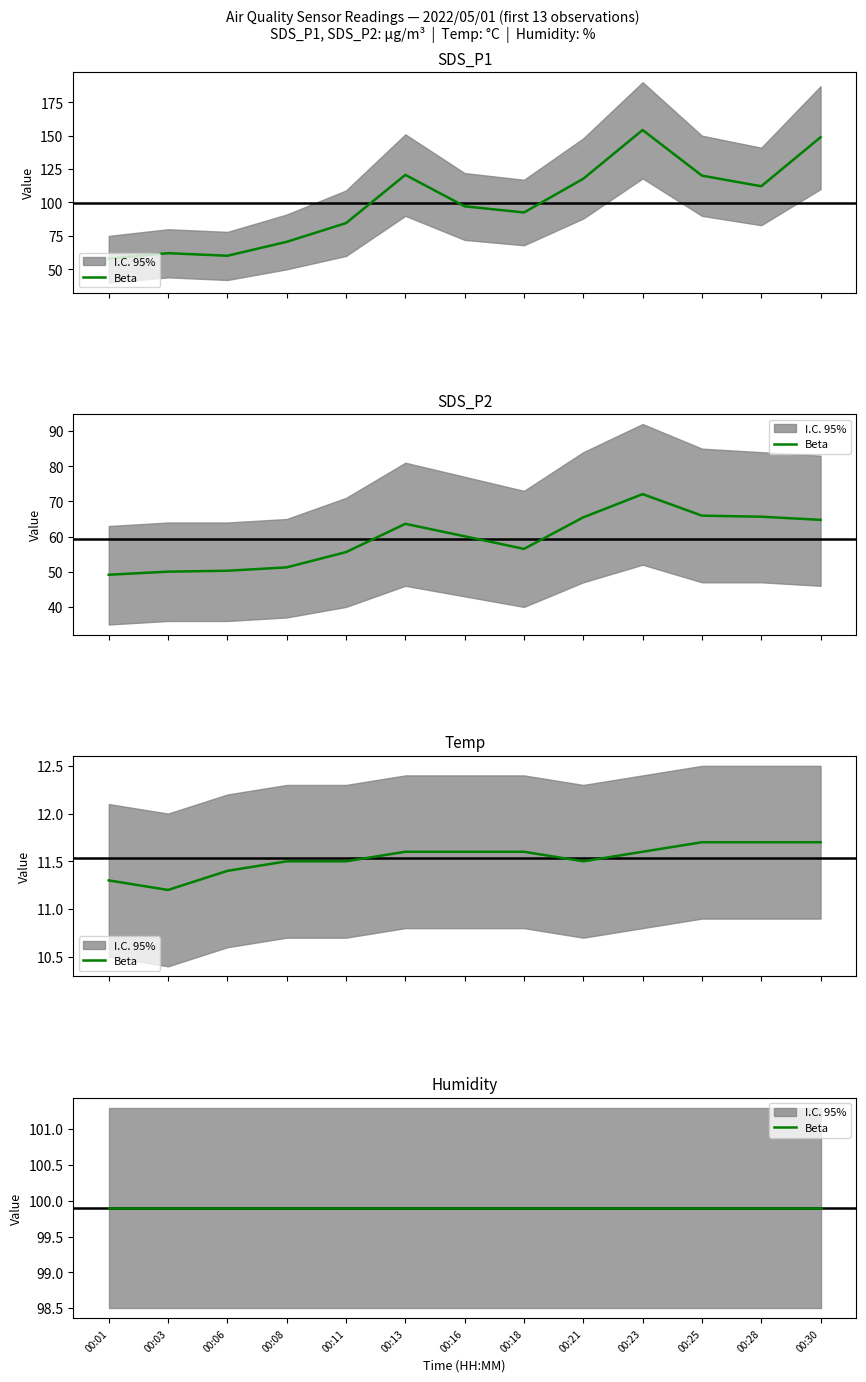

What is the total value across all series at 00:21?

194.8